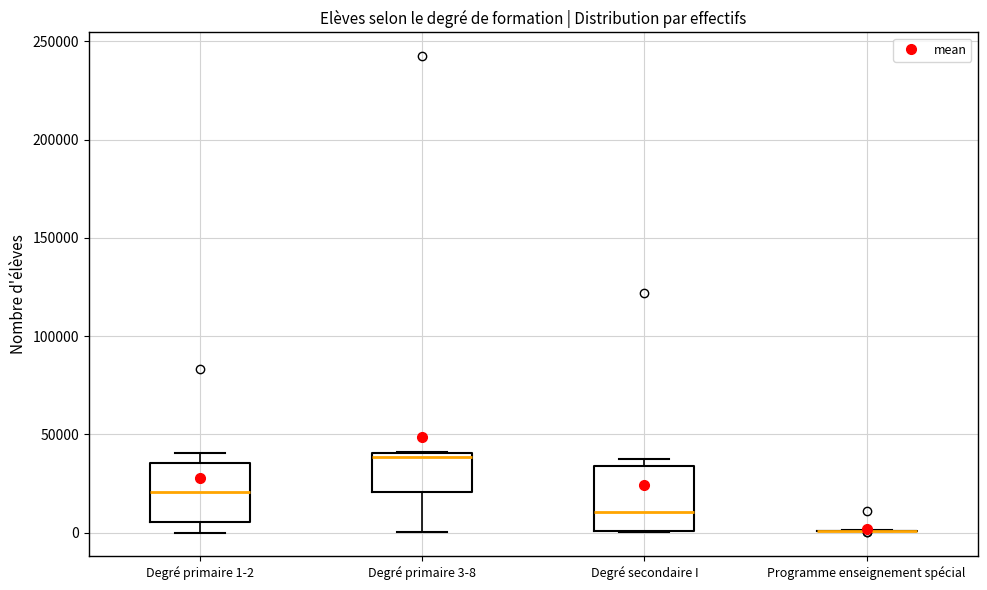

Reading left to right, transcribe this box plot: for each box, give where its median line is, the range the box spans, and where its two whiskers end, as read against the y-axis. The values are not printed on the chart, so give them approximately, as read against the axis.

Degré primaire 1-2: median 20000, box 5000 to 35000, whiskers 0 to 40000
Degré primaire 3-8: median 40000 (just below the box's upper edge), box 20000 to 40000, whiskers 0 to 40000
Degré secondaire I: median 10000, box 0 to 35000, whiskers 0 to 35000 (just above the box's upper edge)
Programme enseignement spécial: box collapsed to a line at 0, whiskers 0 to 0